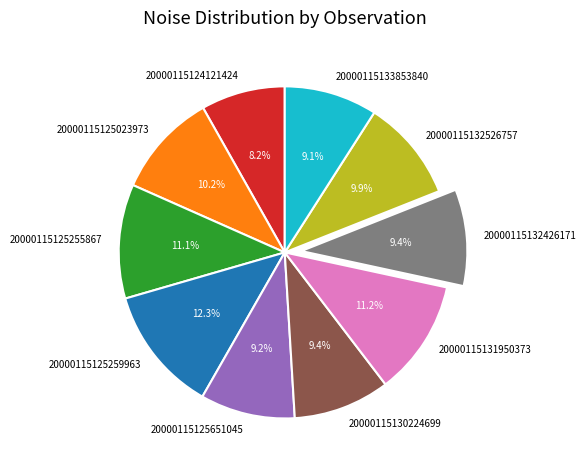

Between 20000115124121424 and 20000115130224699, which is larger?

20000115130224699